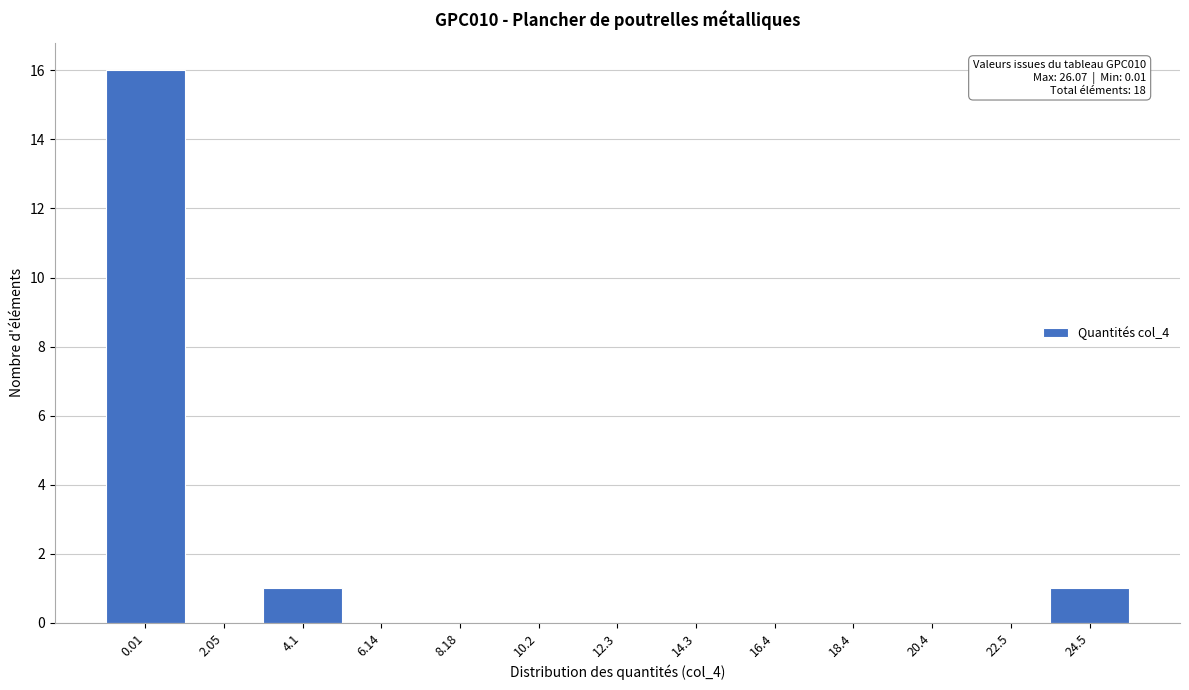

Reading left to right, list all the values displayed in this chart.

0.01=16	2.05=0	4.1=1	6.14=0	8.18=0	10.2=0	12.3=0	14.3=0	16.4=0	18.4=0	20.4=0	22.5=0	24.5=1